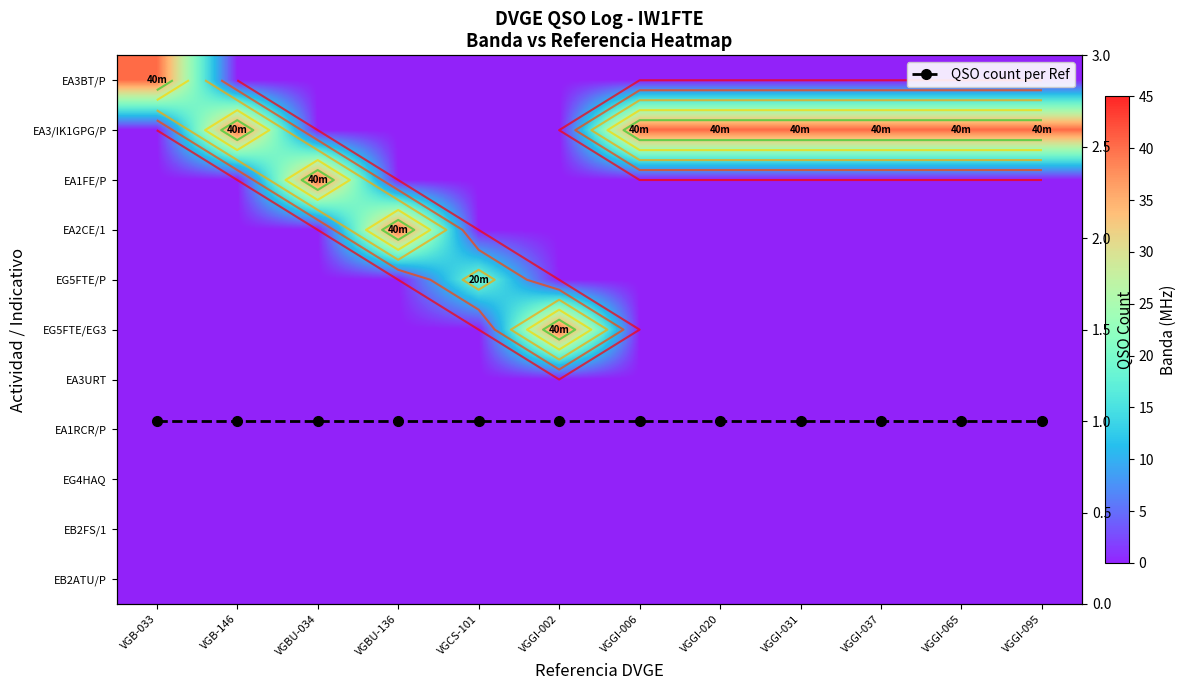

Which category has the highest value across all series?

VGB-033